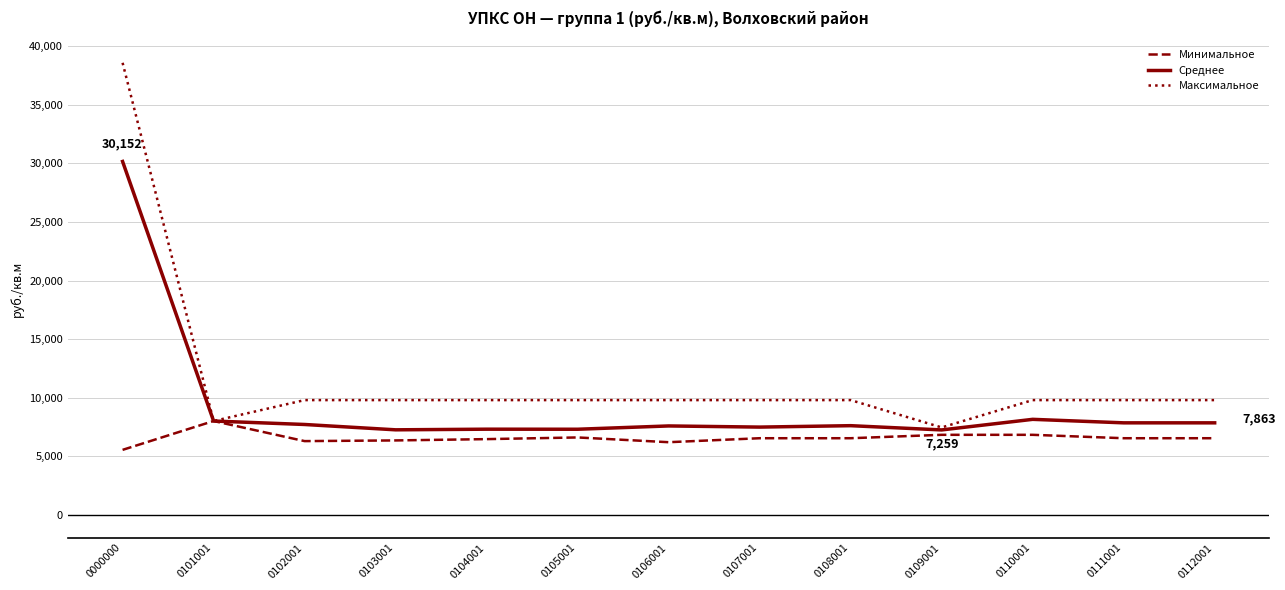

True or false: Среднее has more than 0 points higher than both neighbors.

True